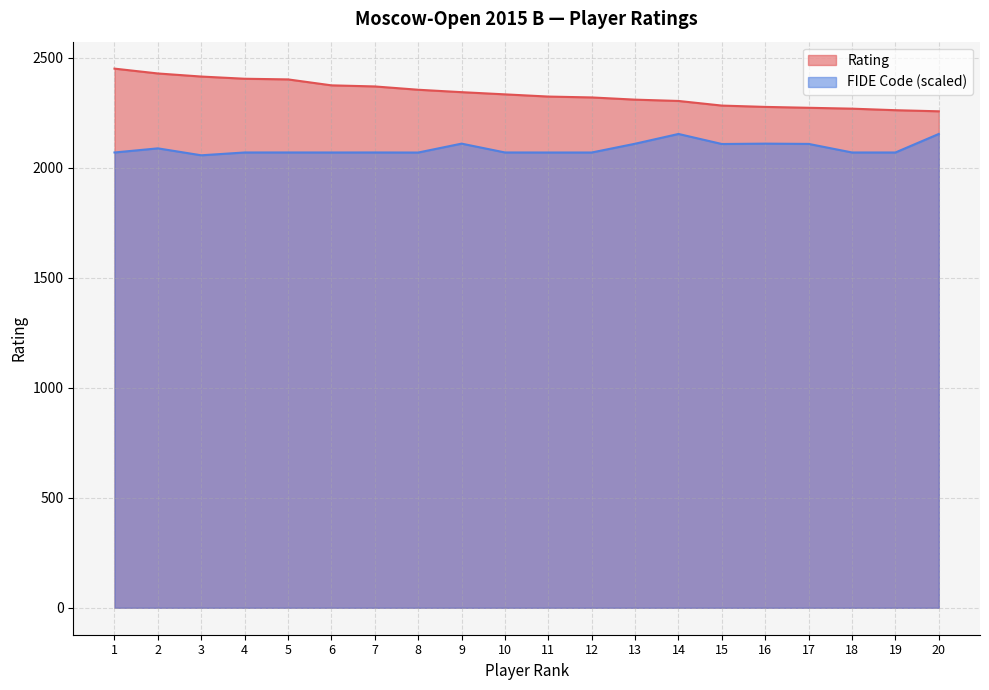

True or false: FIDE Code and Rating intersect in this chart.

False